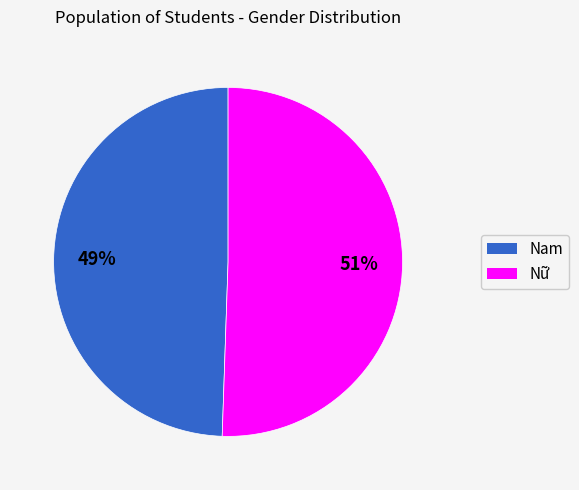

Between Nữ and Nam, which is larger?

Nữ